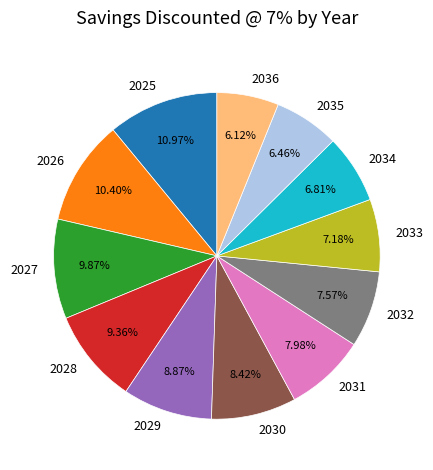

What percentage is the 2035 slice, to the nearest percent?

6%